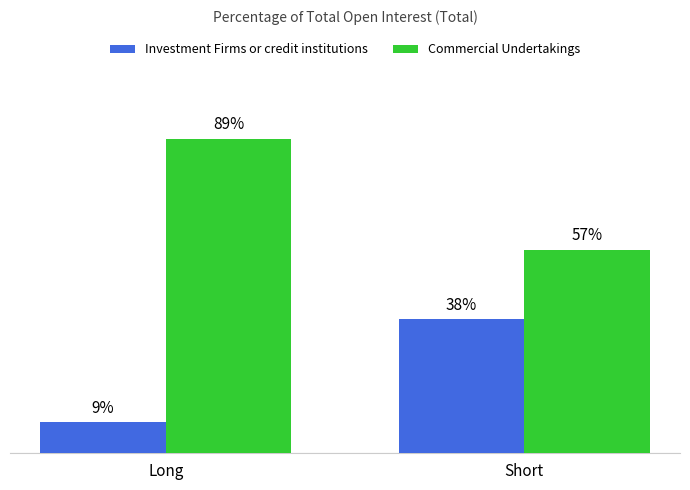

Which series changed the most between Long and Short?

Commercial Undertakings